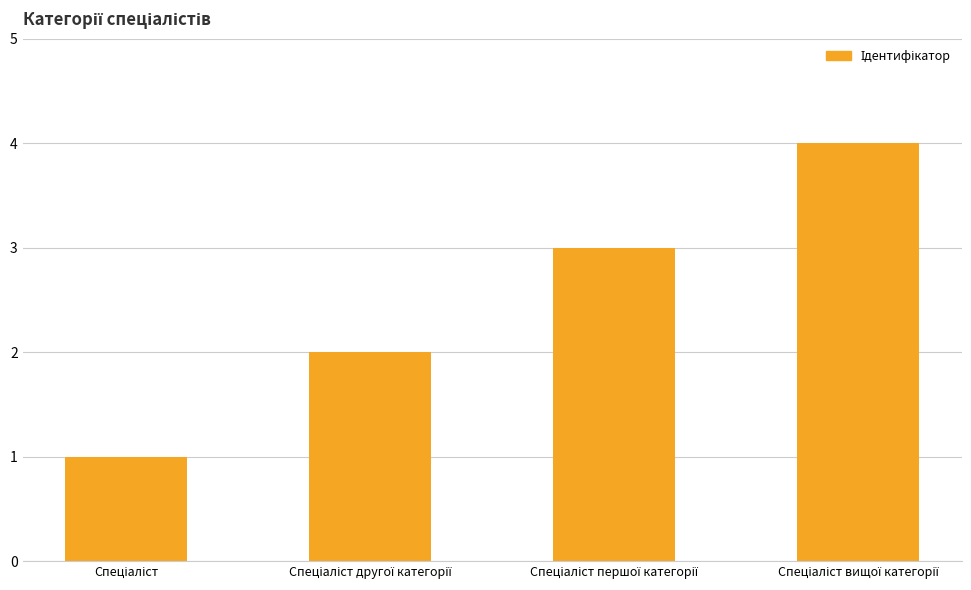

Count the number of categories in the chart.

4